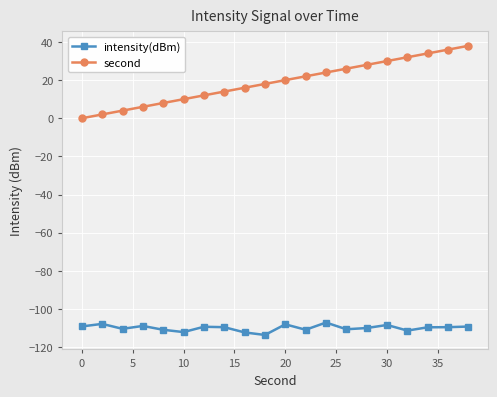

Rank the series by their average value, from lowest to highest.

intensity(dBm), second